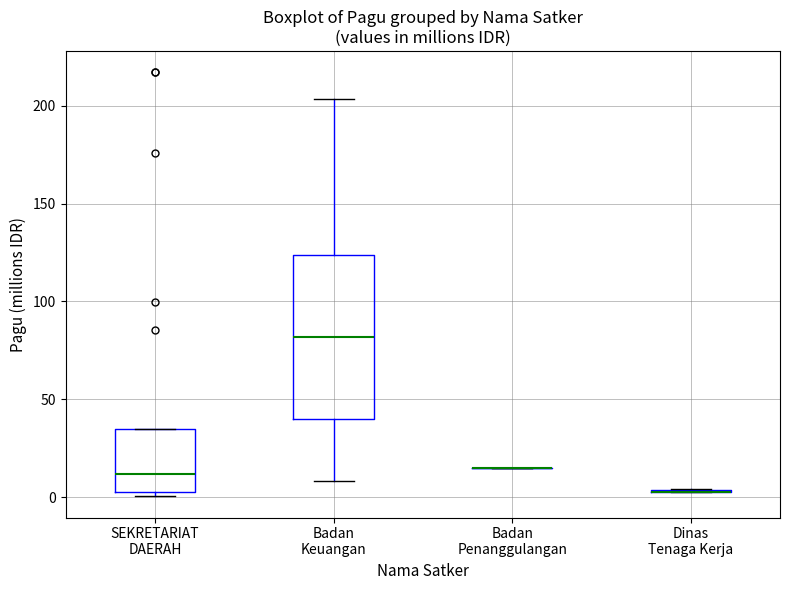

Reading left to right, transcribe this box plot: for each box, give where its median line is, the range the box spans, and where its two whiskers end, as read against the y-axis. The values are not printed on the chart, so give them approximately, as read against the axis.

SEKRETARIAT DAERAH: median 10, box 5 to 35, whiskers 0 to 35
Badan Keuangan: median 80, box 40 to 125, whiskers 10 to 205
Badan Penanggulangan: box collapsed to a line at 15, whiskers 15 to 15
Dinas Tenaga Kerja: box collapsed to a line at 5, whiskers 5 to 5